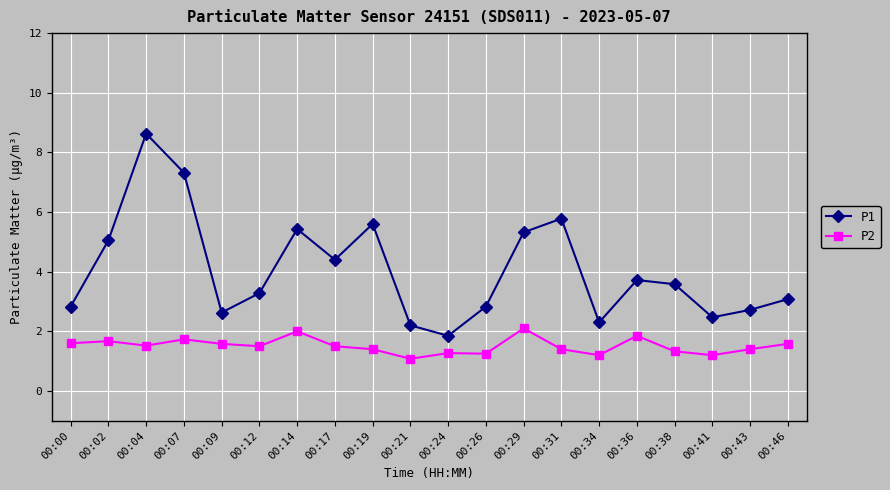

What is the difference between the maximum and second lowest values in the P2 series?

0.9